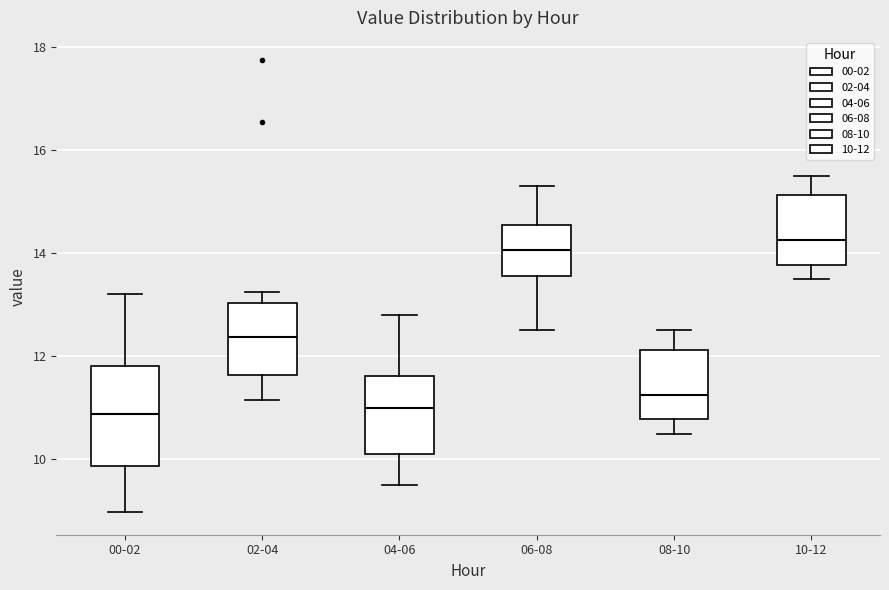

Which box is the tallest, from its lower edge to its upper edge?

00-02